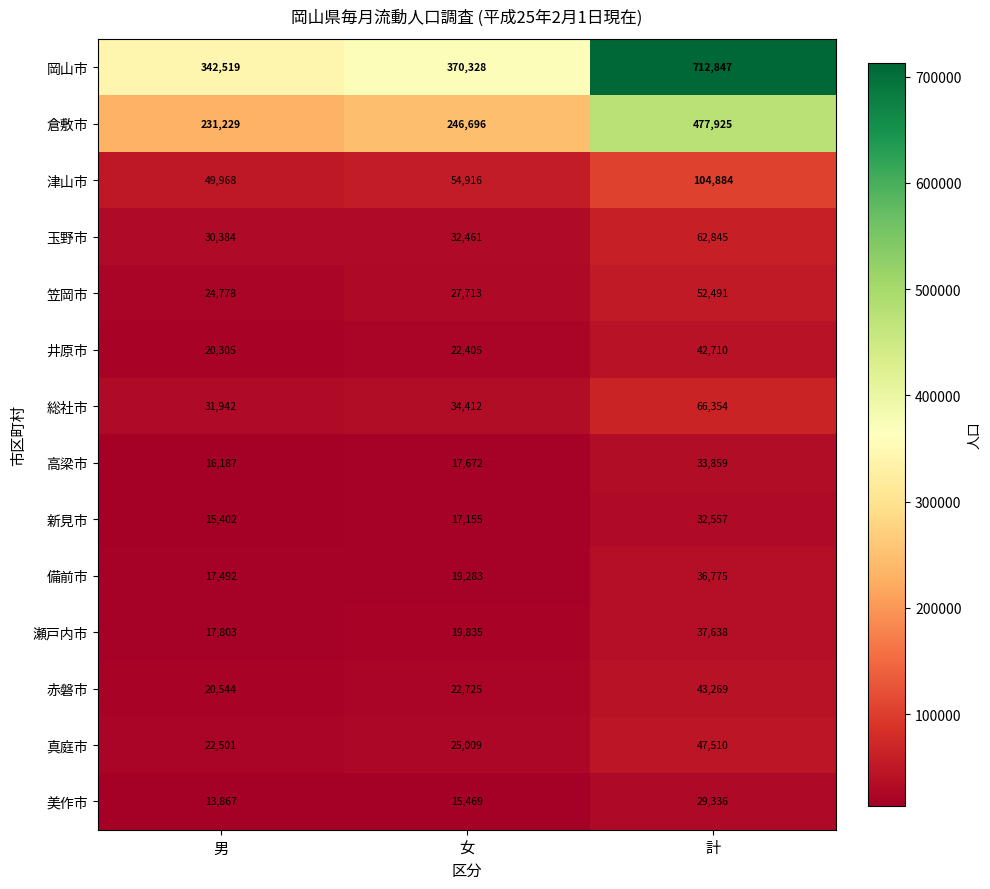

What is the total value across all series at 計?

1781000